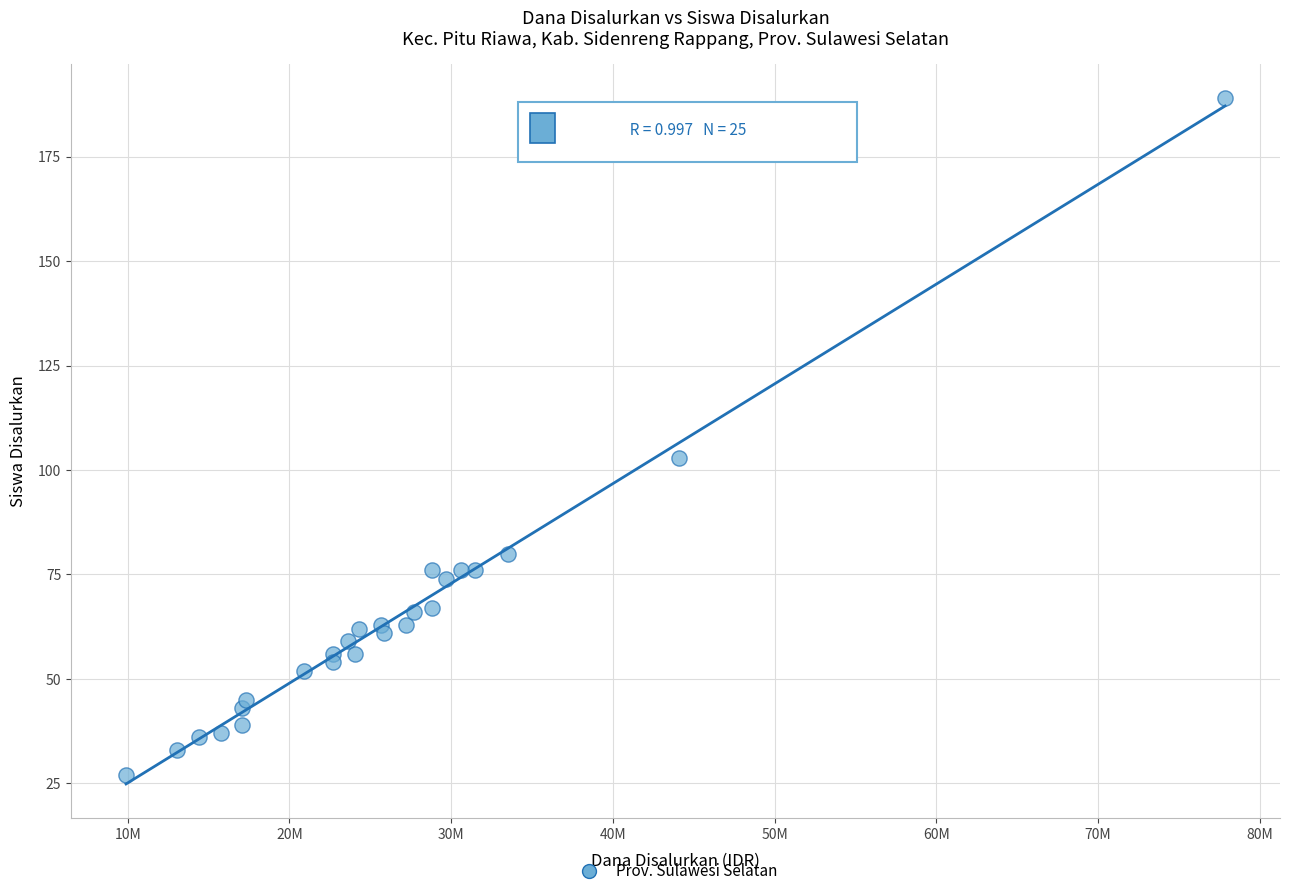

What is the range of Y values (max minus min)?

162